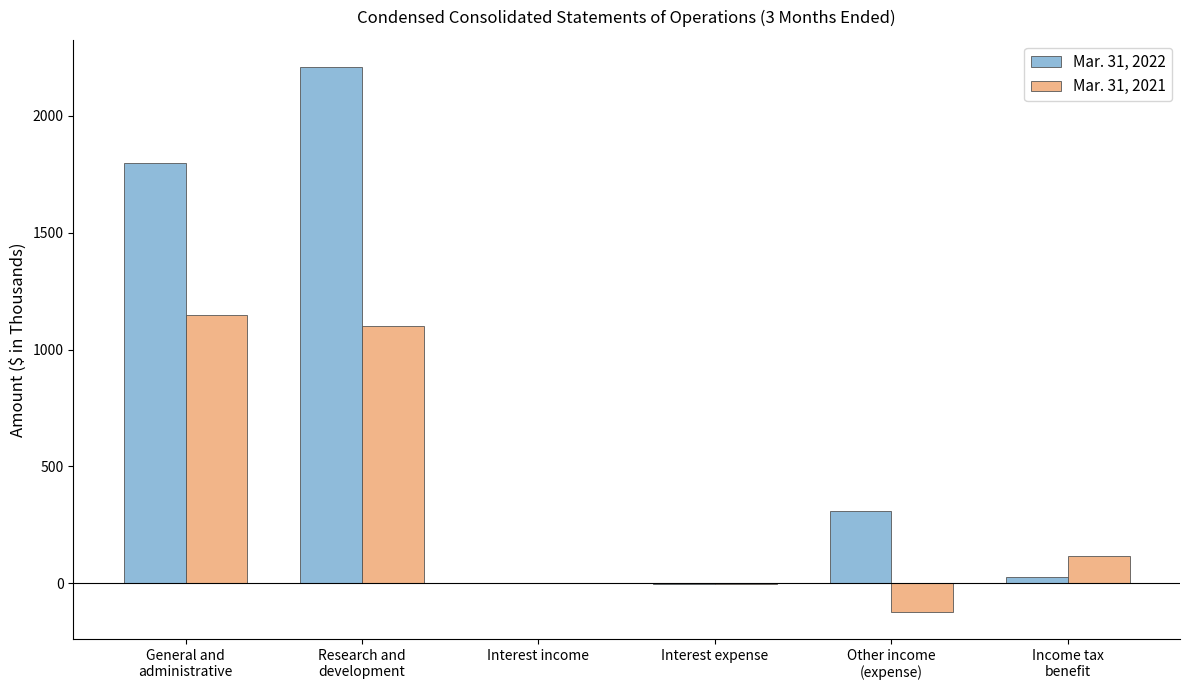

Which series has the largest total across all categories?

Mar. 31, 2022